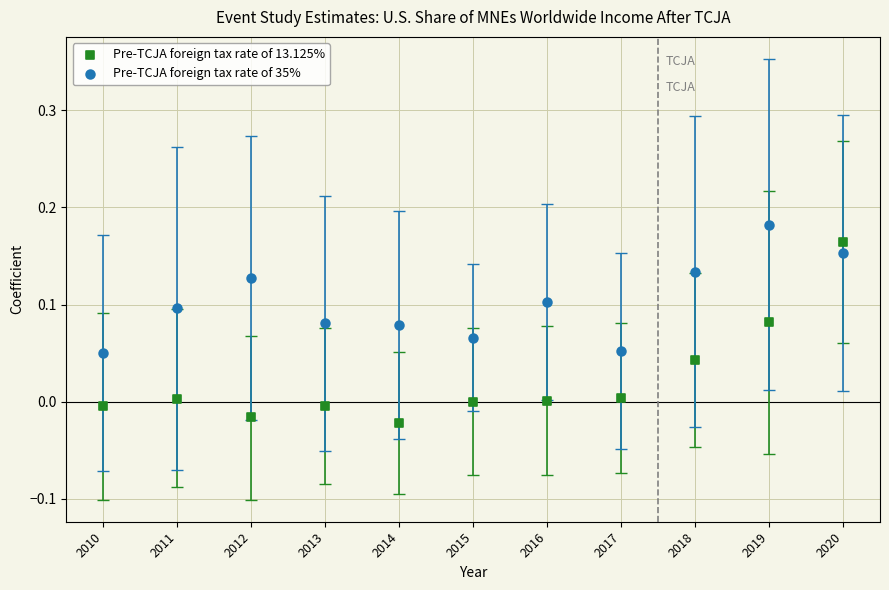

What are all the series names shown in the legend?

Pre-TCJA foreign tax rate of 13.125%, Pre-TCJA foreign tax rate of 35%